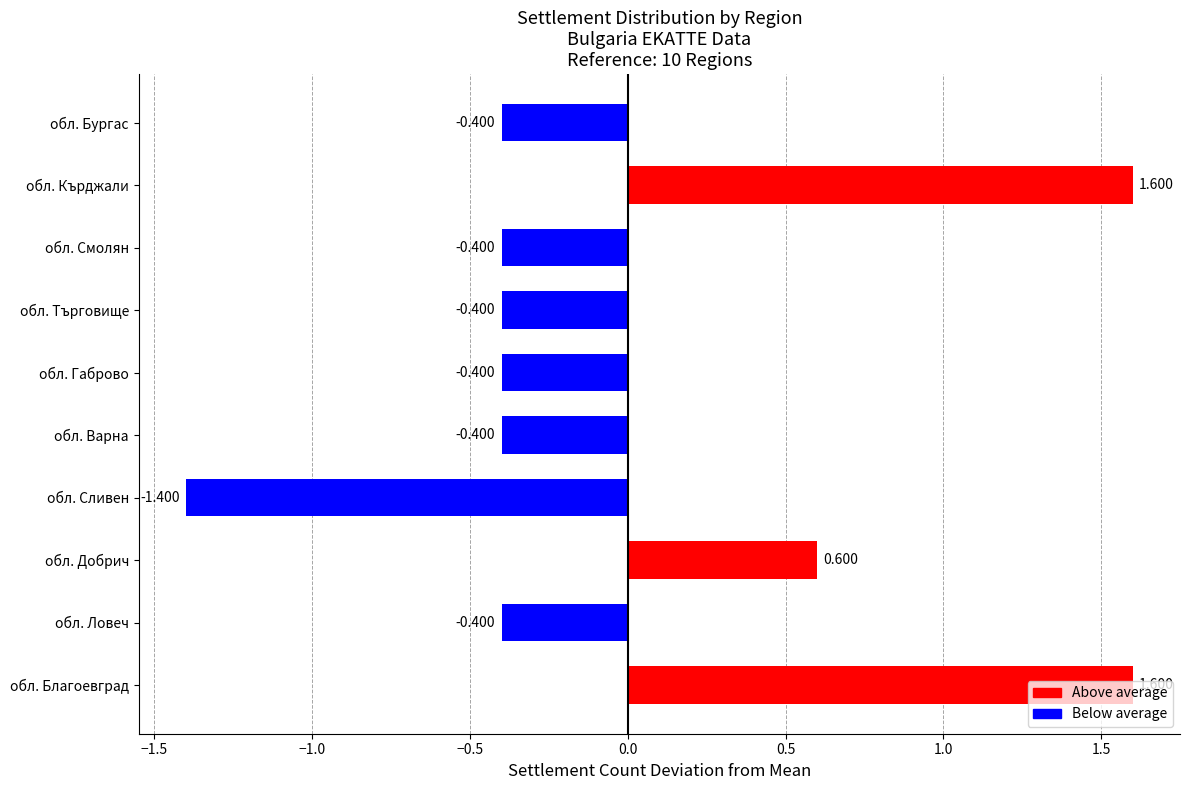

Count the number of categories in the chart.

10